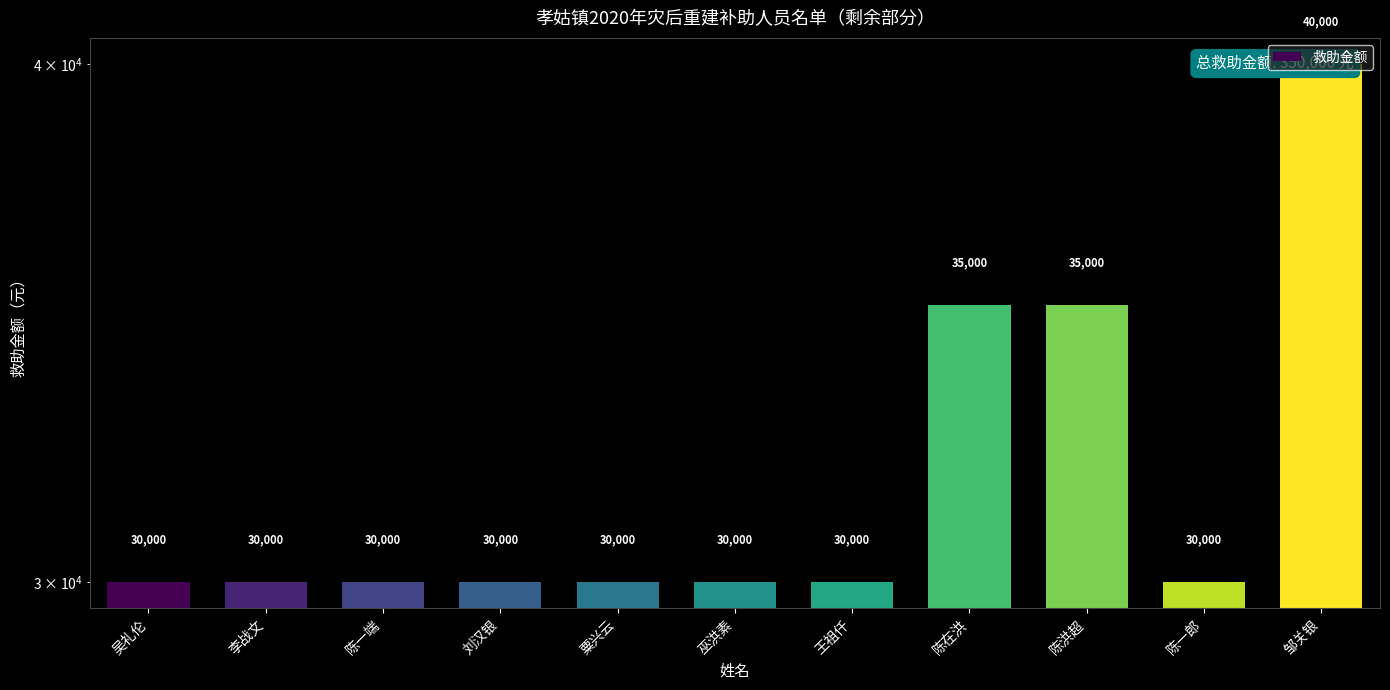

What is the maximum value shown in the chart?

40000